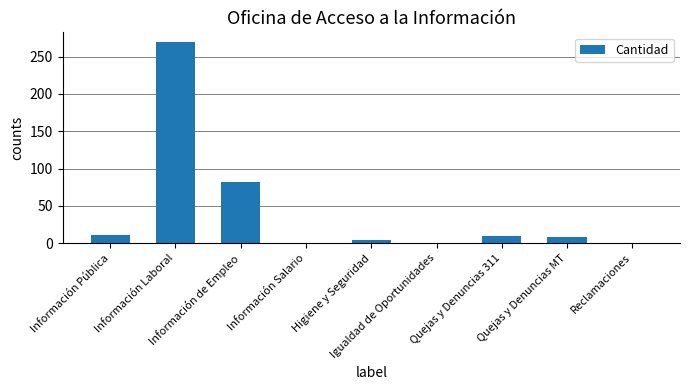

What is the difference between the values at Información Pública and Información de Empleo?

71